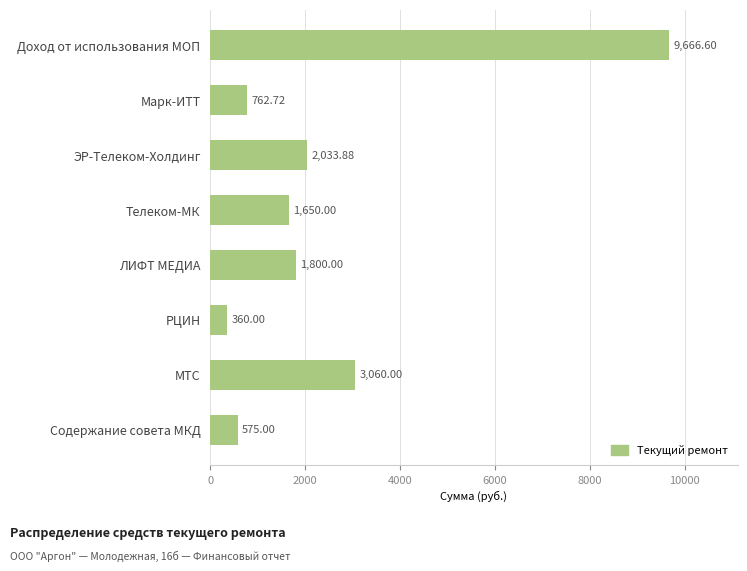

What is the greatest value displayed?

9666.6